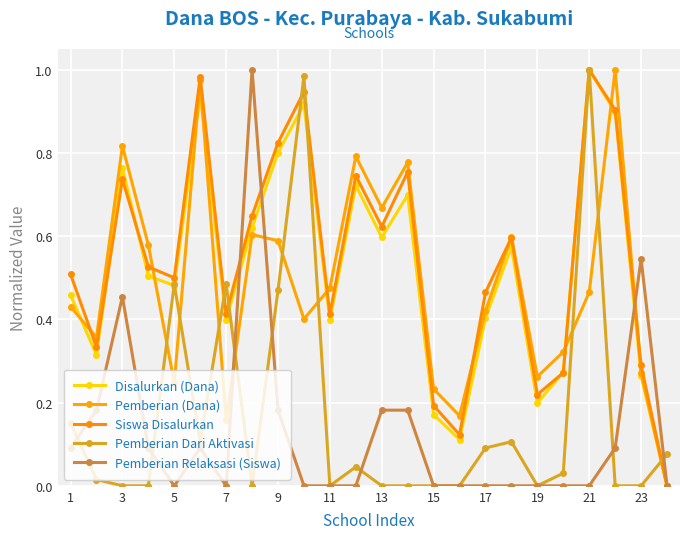

How many lines are shown in the chart?

5